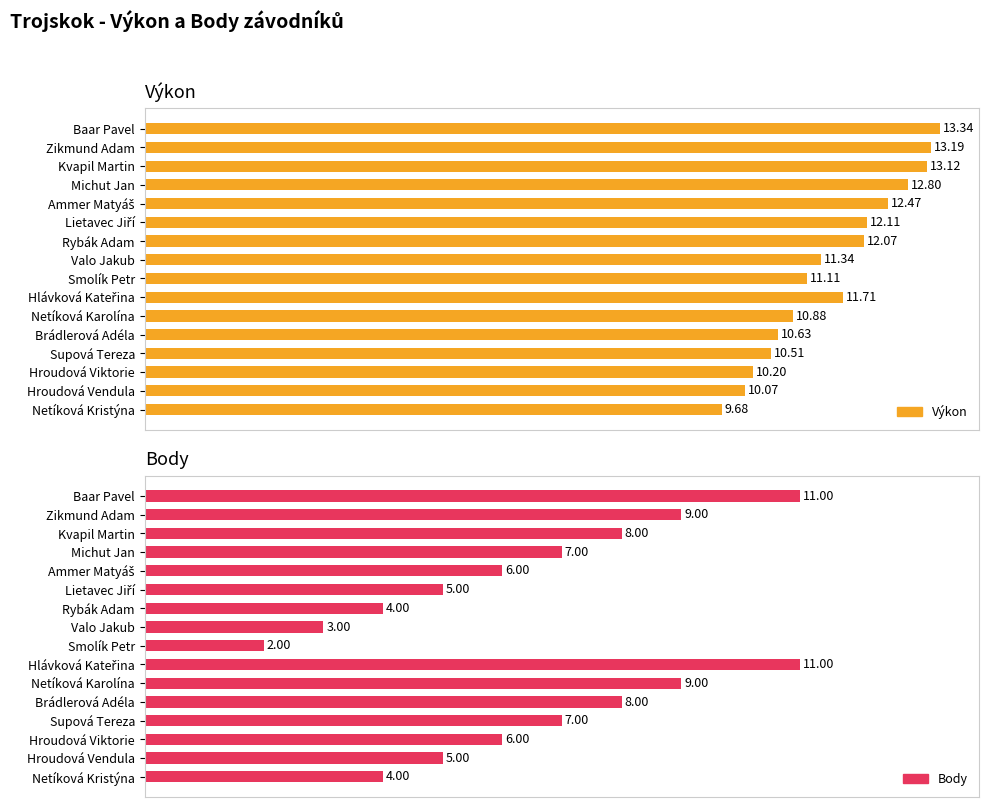

At Valo Jakub, list the series in order from smallest to largest.

Body, Výkon